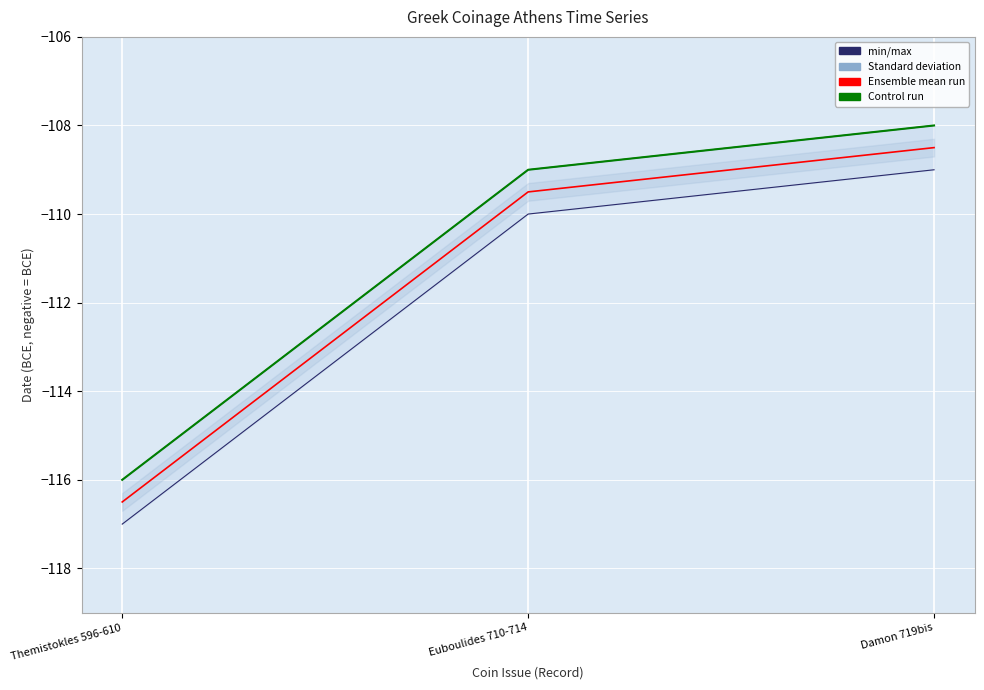

Where does the min/max (From Date) series first go above -110?

Damon 719bis